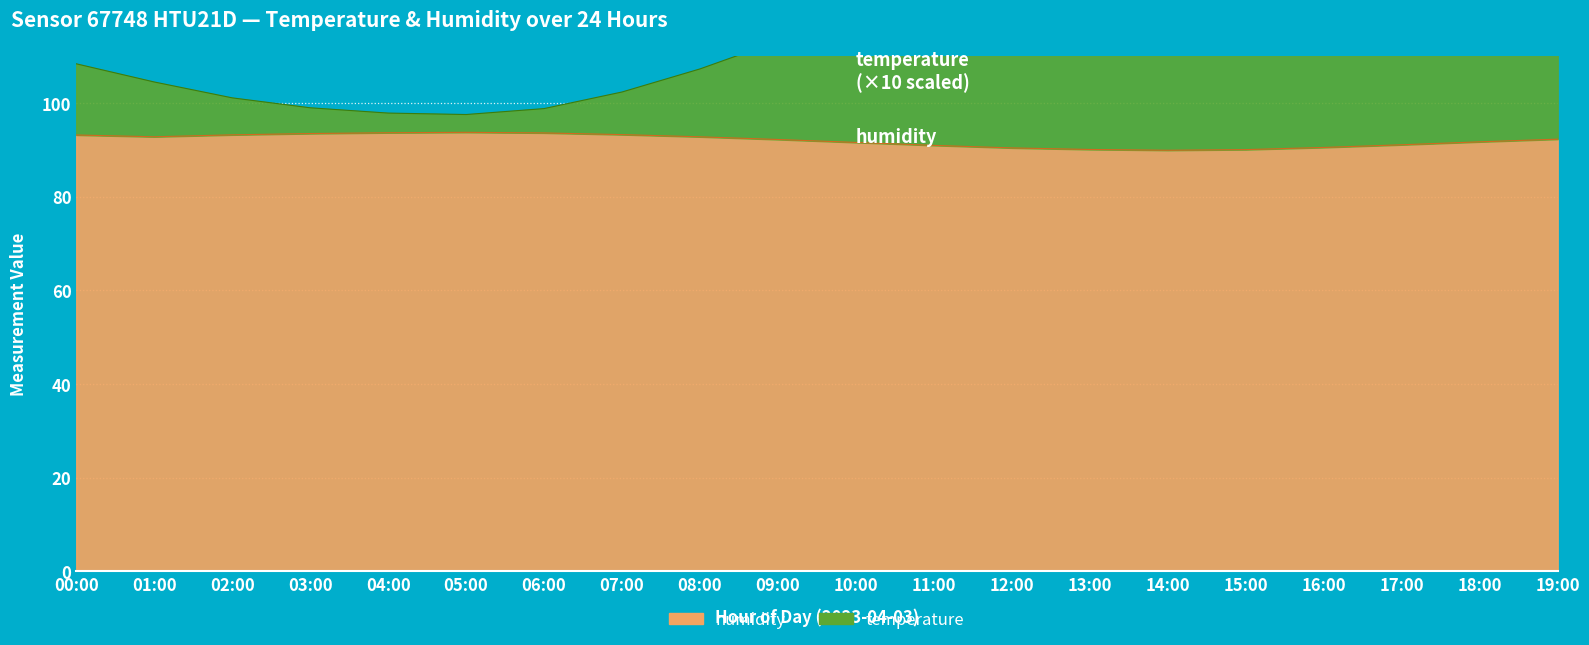

What is the label of the 13th point from the right?

07:00